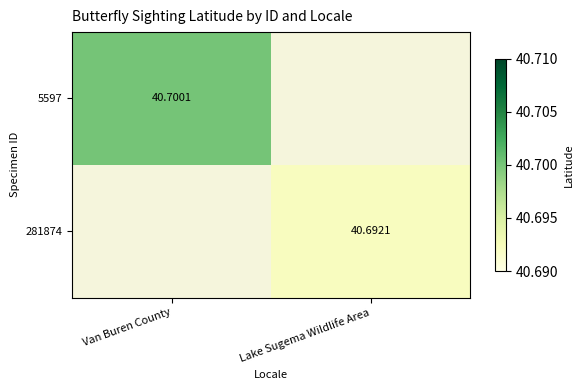

Is it true that 281874 equals 40.7 at Lake Sugema Wildlife Area?

True